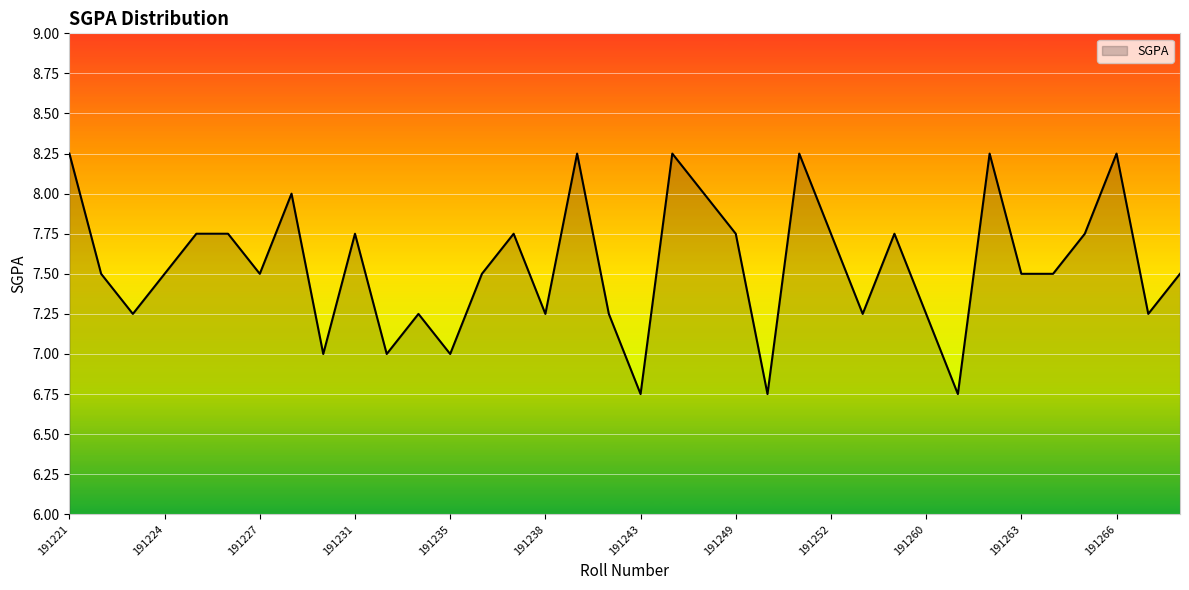

What is the difference between the maximum and minimum values?

1.5